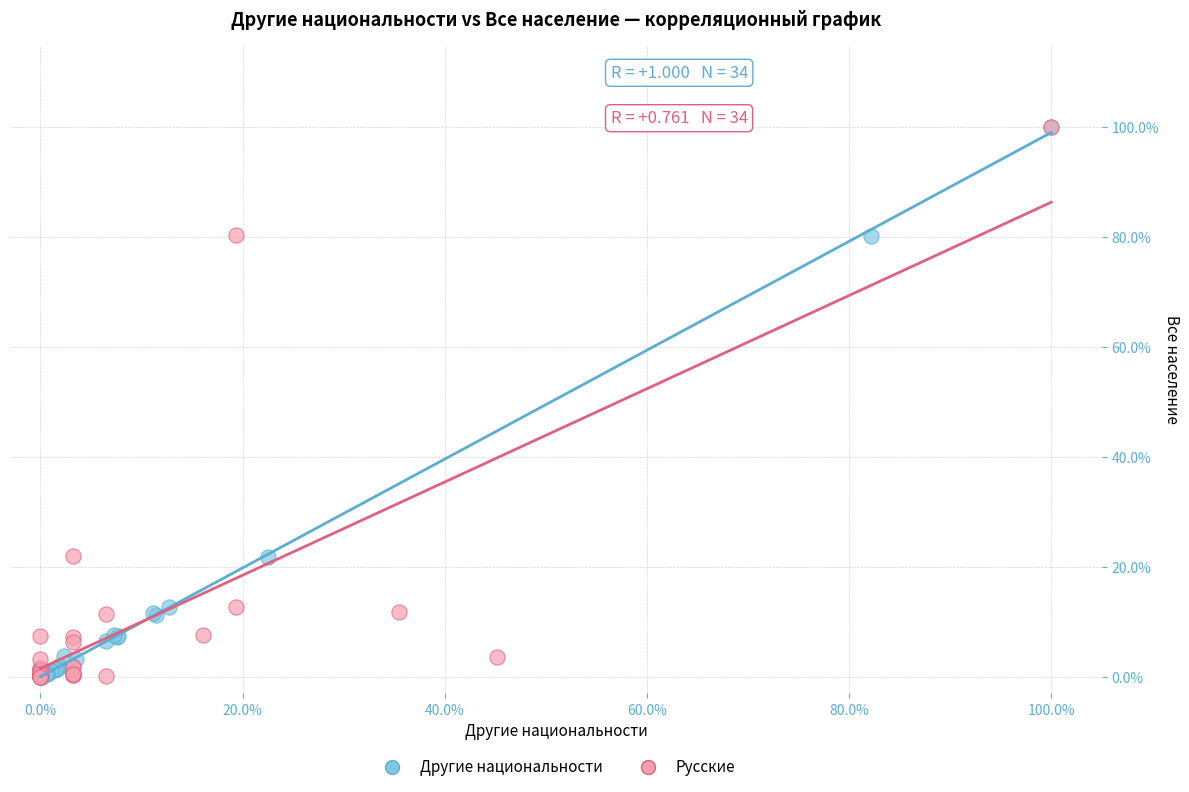

What are all the series names shown in the legend?

Другие национальности, Русские